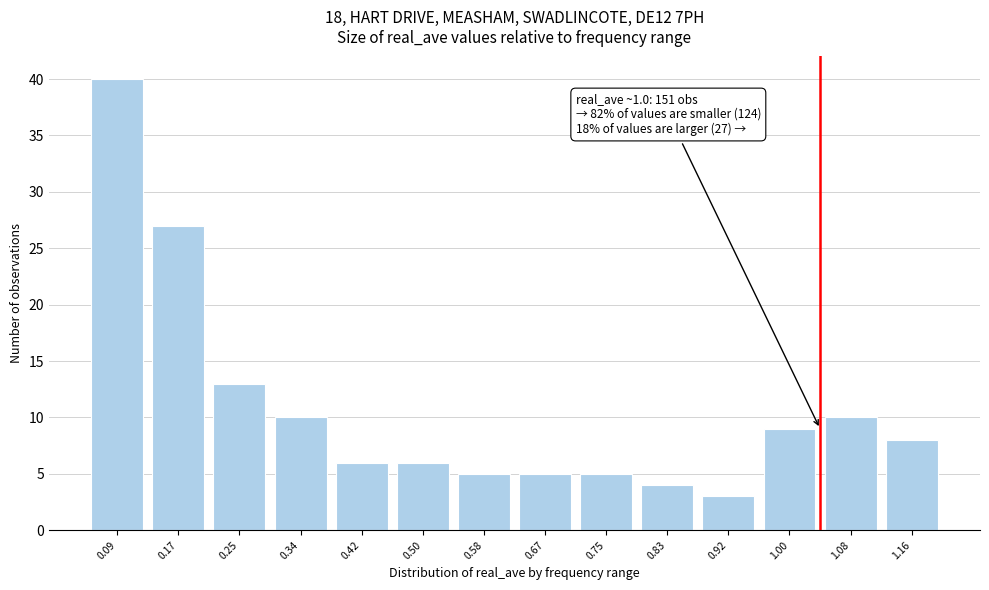

Reading left to right, what are all the values shown in this chart?

40	27	13	10	6	6	5	5	5	4	3	9	10	8